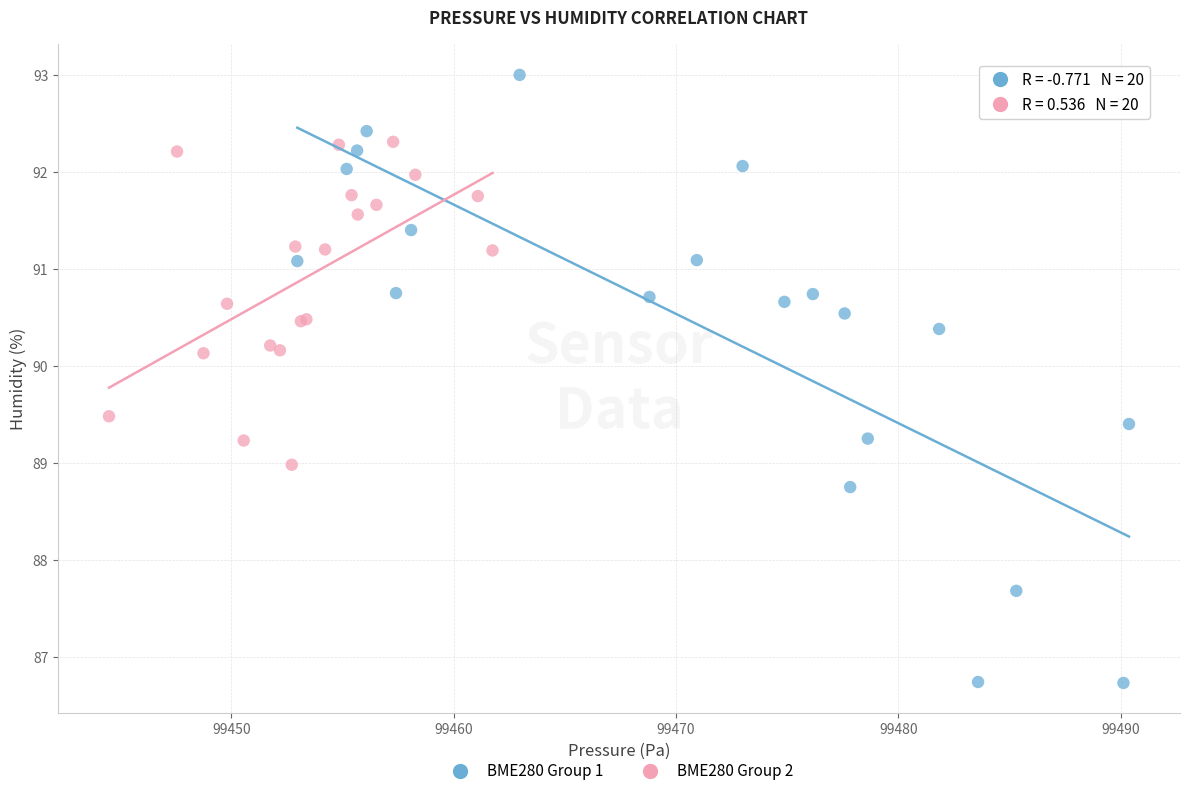

Which series contains the lowest Y value?

BME280 Group 1